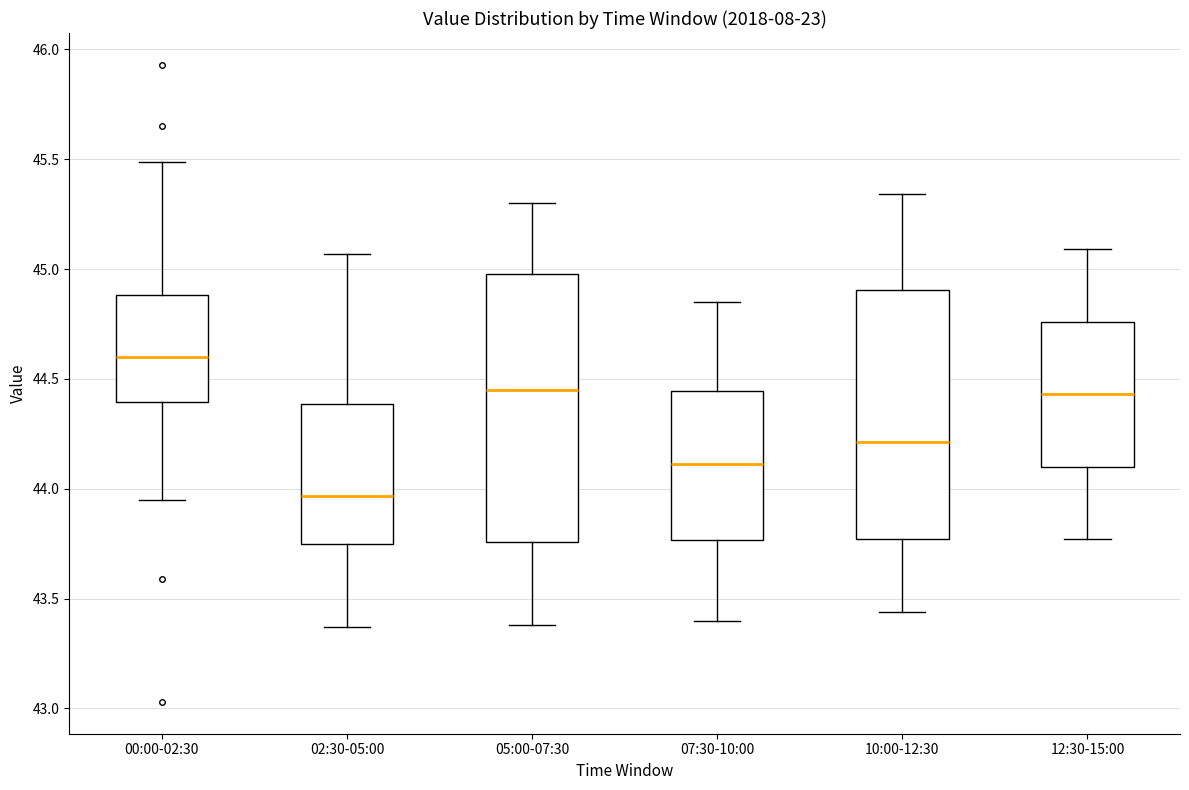

Where does the median line of the box for 10:00-12:30 sit on the y-axis? The values are not printed on the chart, so give them approximately, as read against the axis.

44.20